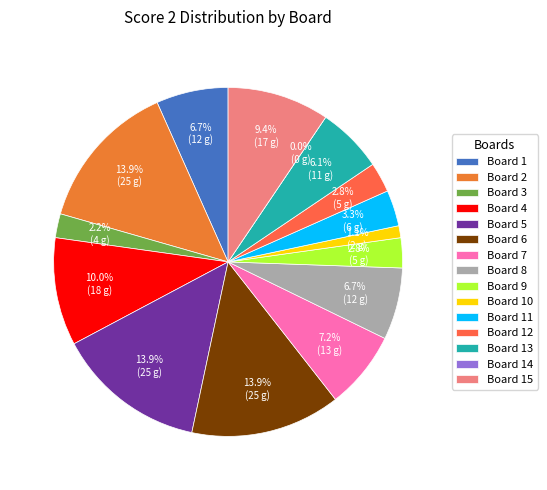

To the nearest percent, what percentage of the pie is Board 3?

2%